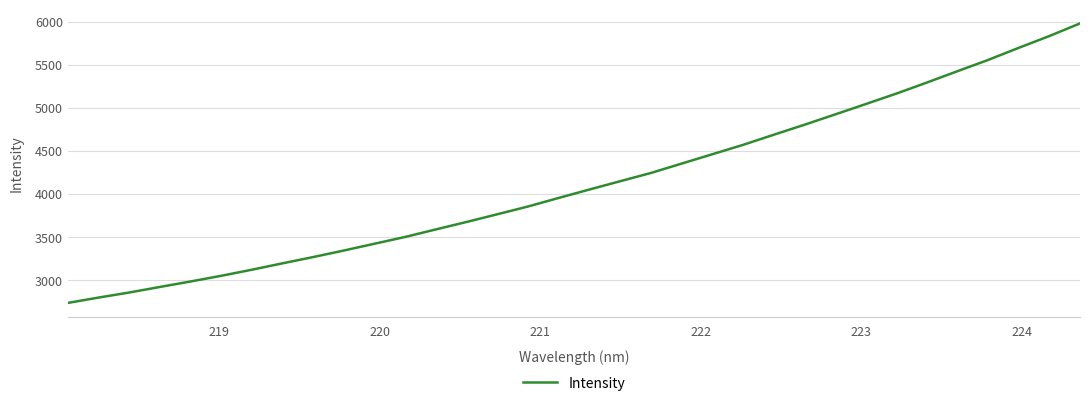

What is the minimum value shown in the chart?

2734.4